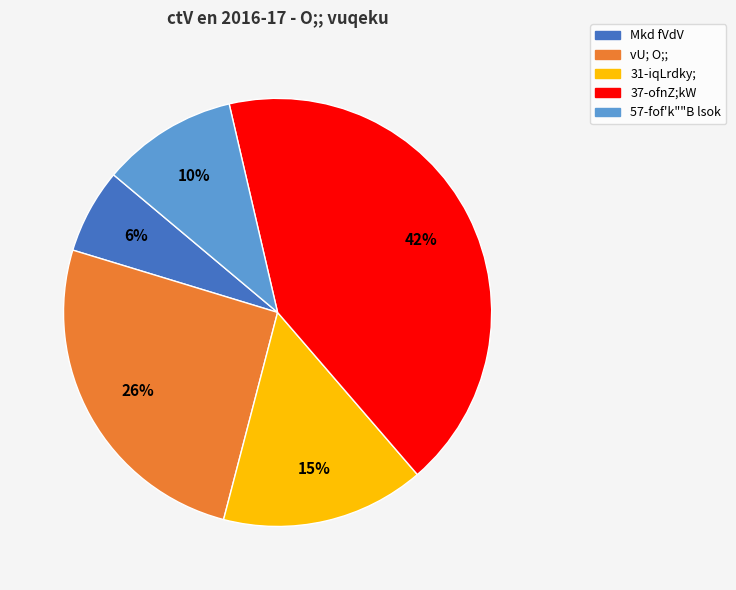

To the nearest percent, what percentage of the pie is vU; O;;?

26%